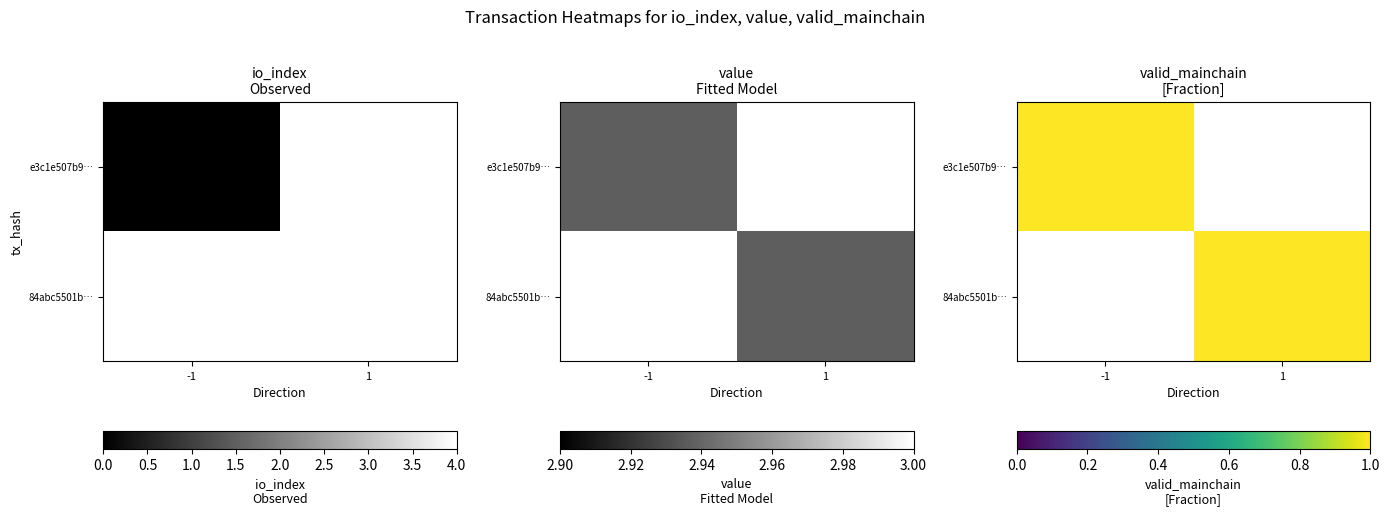

Is it true that 84abc5501bd5a58e357403847e6c538338eeccb equals 3 at io_index?

False